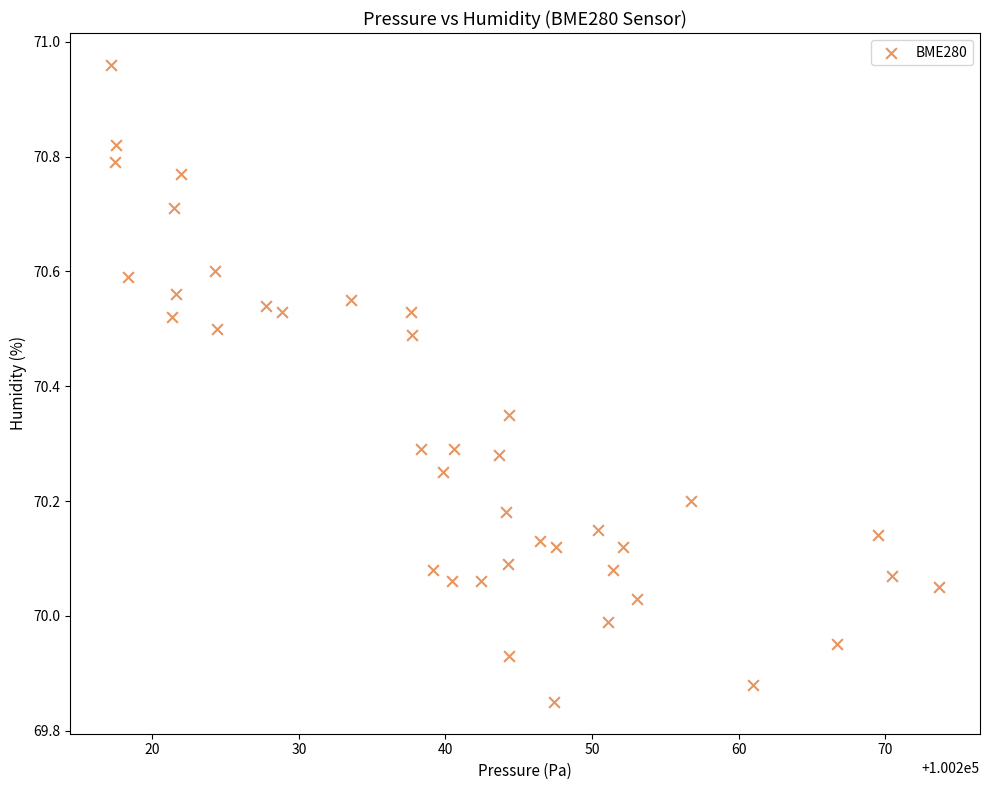

What is the range of X values (max minus min)?

56.4